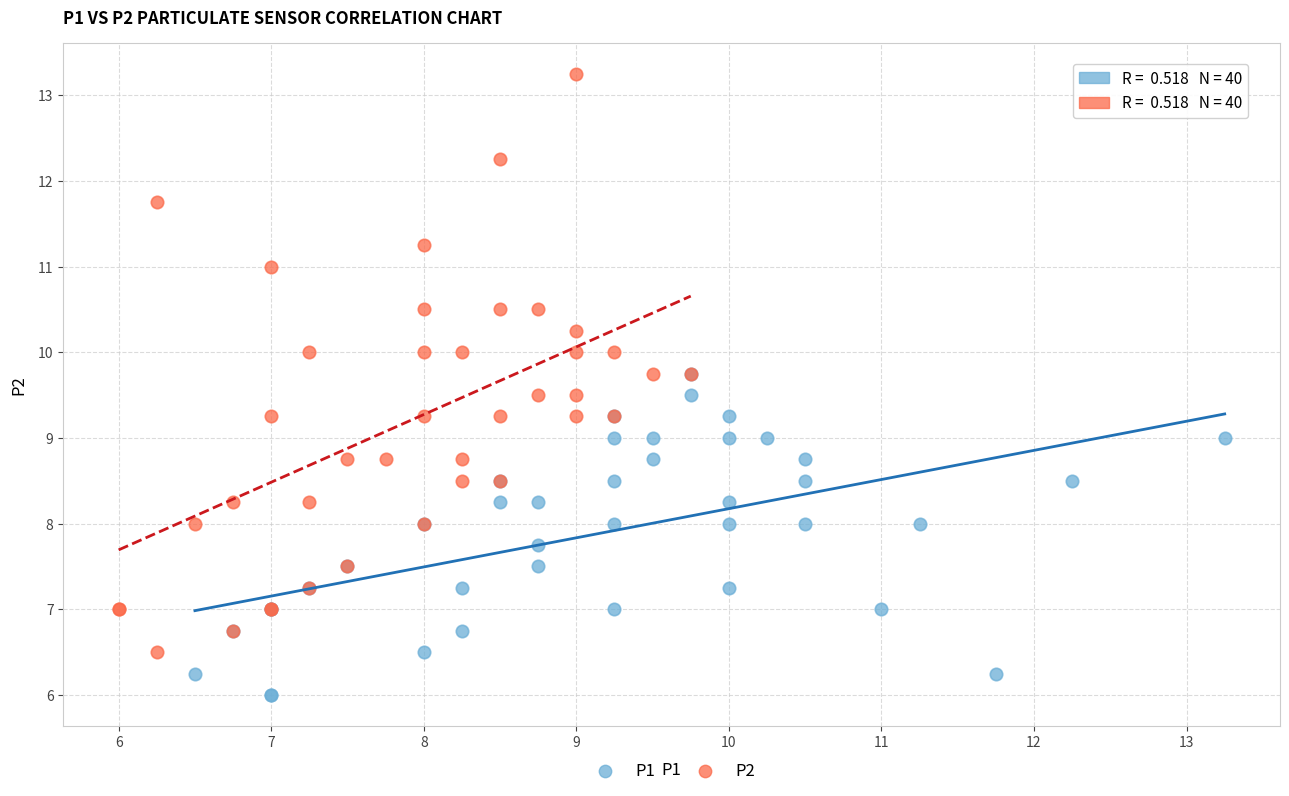

Which series reaches the maximum Y coordinate?

P2